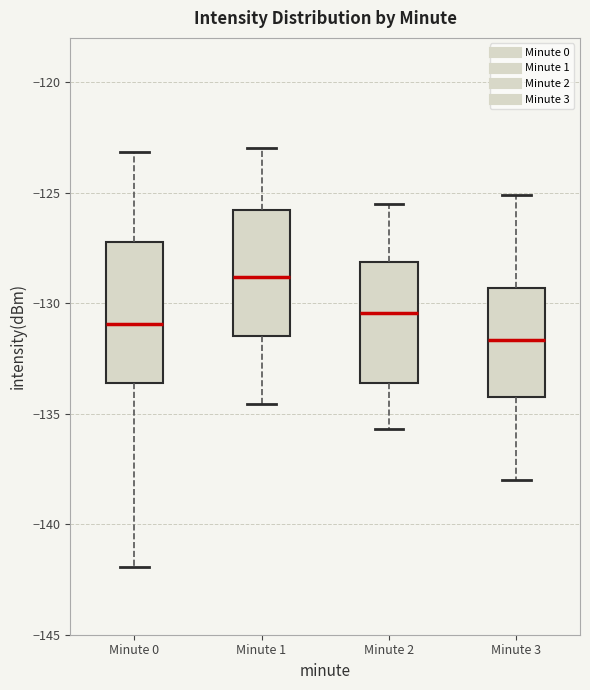

Reading left to right, read every box against the y-axis: the position of its median line, the range the box covers, and the ends of its whiskers. The values are not printed on the chart, so give them approximately, as read against the axis.

Minute 0: median -131.0, box -133.5 to -127.0, whiskers -142.0 to -123.0
Minute 1: median -129.0, box -131.5 to -126.0, whiskers -134.5 to -123.0
Minute 2: median -130.5, box -133.5 to -128.0, whiskers -135.5 to -125.5
Minute 3: median -131.5, box -134.0 to -129.5, whiskers -138.0 to -125.0